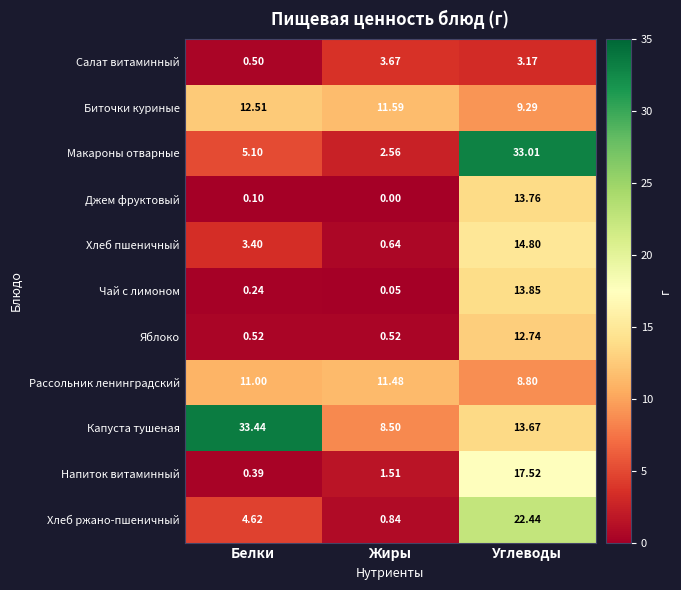

Rank the series at Жиры from lowest to highest value.

Джем фруктовый, Чай с лимоном, Яблоко, Хлеб пшеничный, Хлеб ржано-пшеничный, Напиток витаминный, Макароны отварные, Салат витаминный, Капуста тушеная, Рассольник ленинградский, Биточки куриные